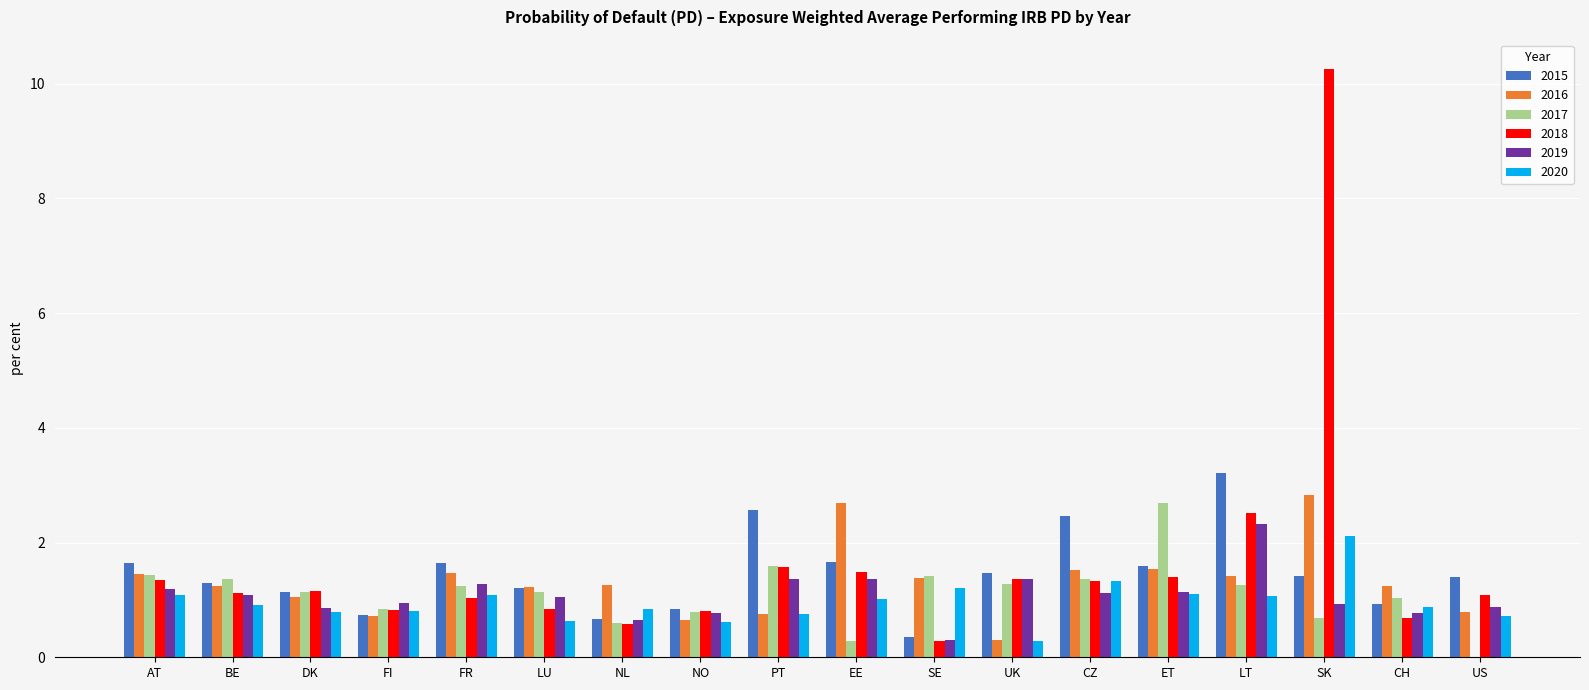

The 2015 series shows 0.7 at ET. True or false?

False